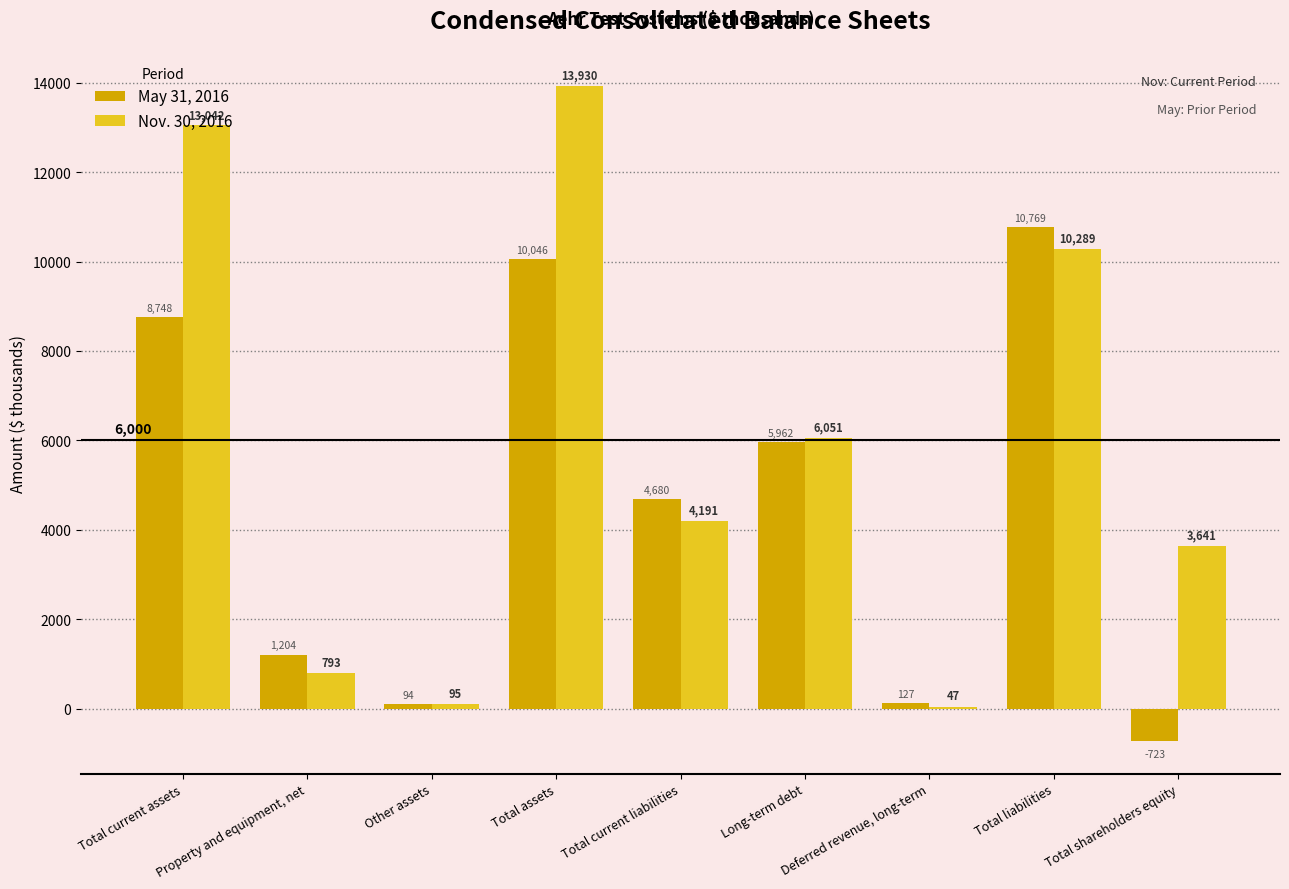

Which category has the highest value in the May 31, 2016 series?

Total liabilities